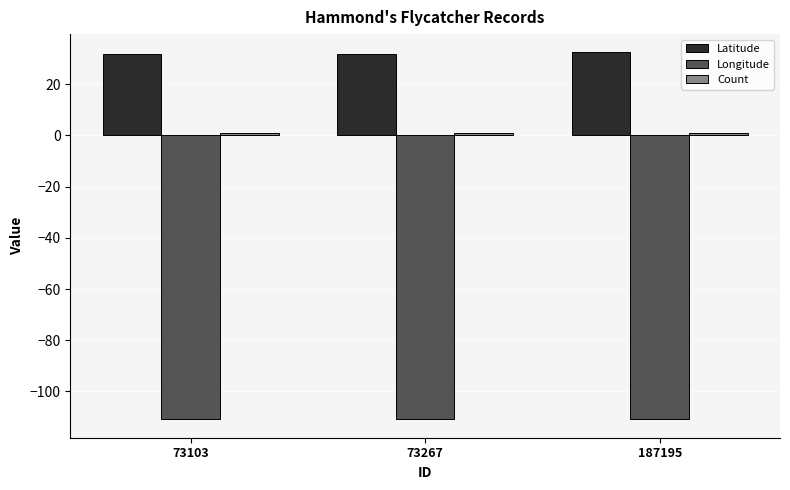

What is the minimum value shown in the chart?

-110.9